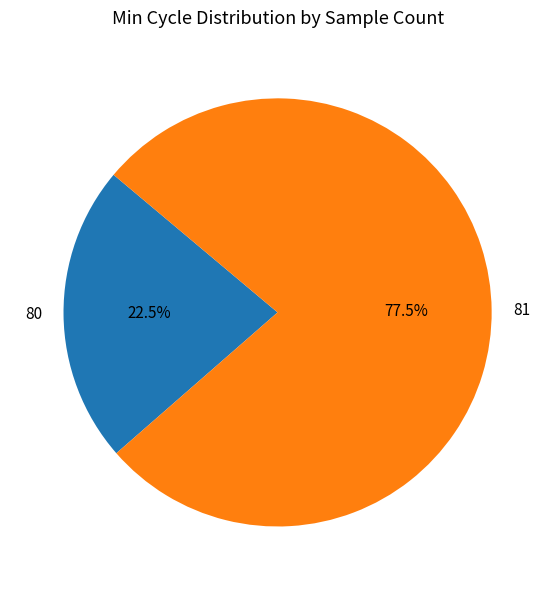

How many slices are in this pie chart?

2